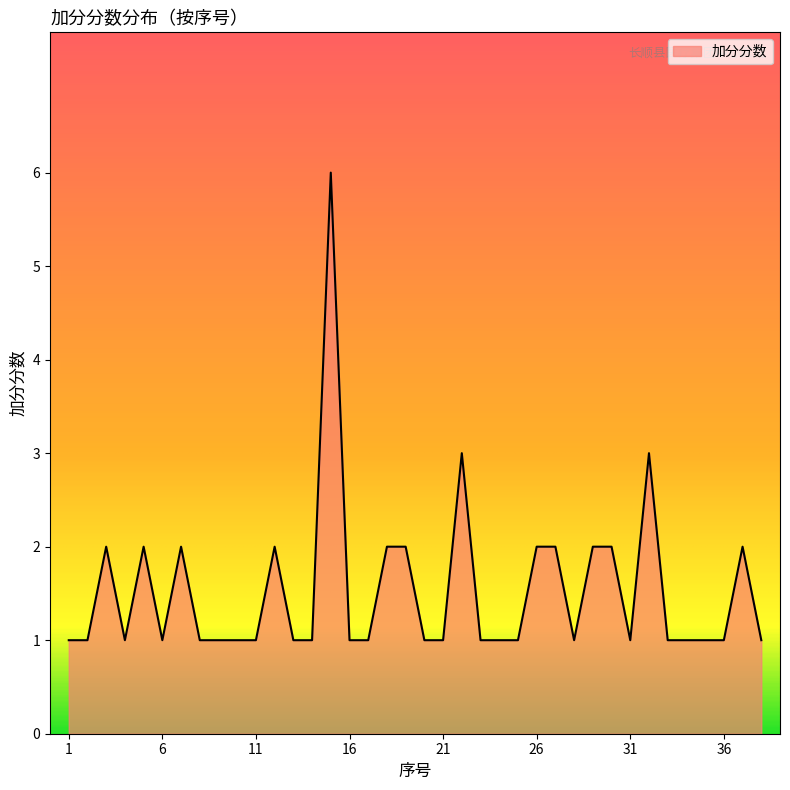

What is the maximum value shown in the chart?

6